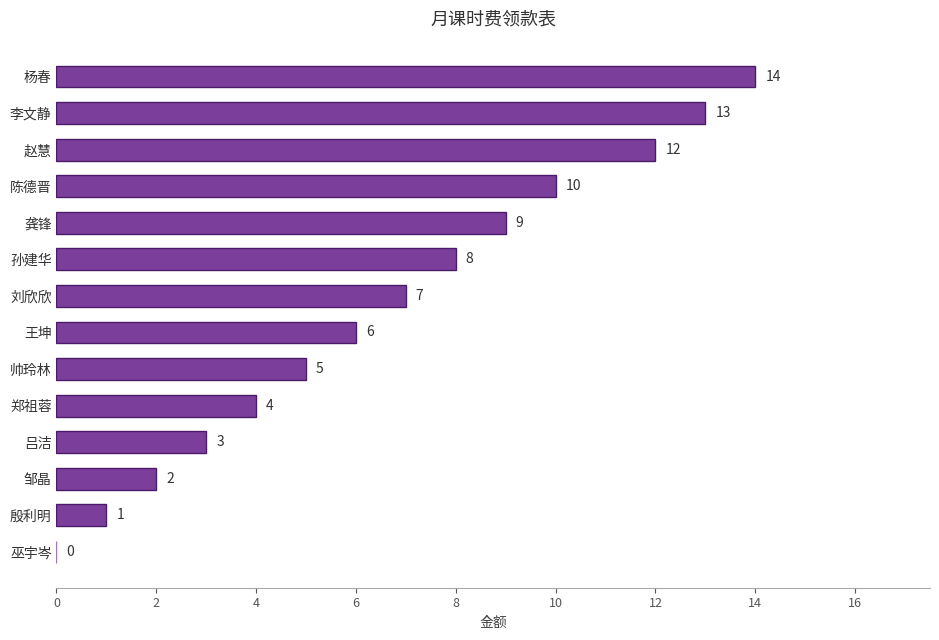

Where is the data nearest to the value 7?

刘欣欣